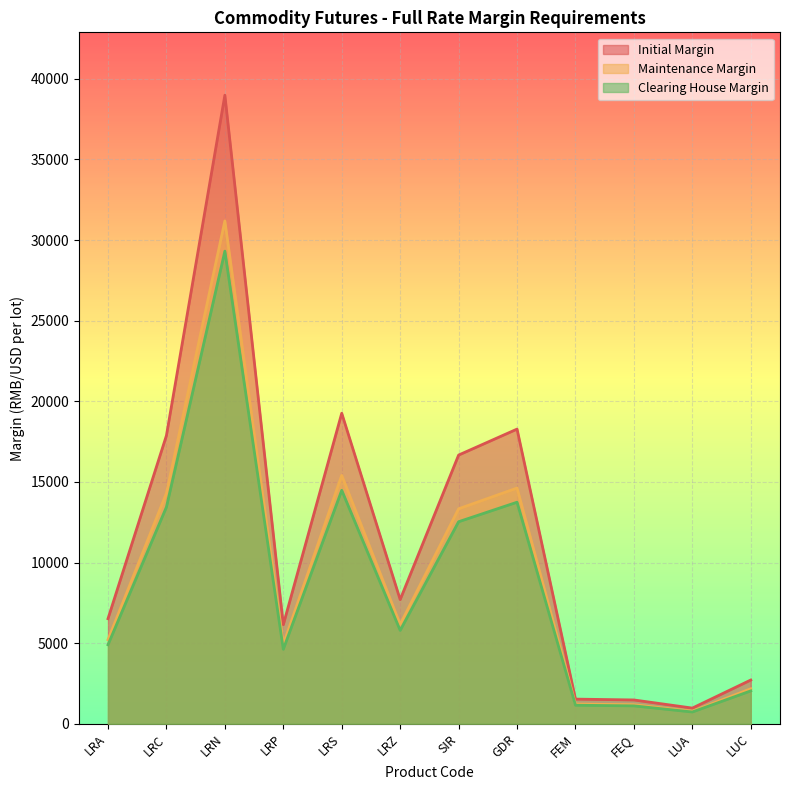

True or false: Clearing House Margin and Maintenance Margin intersect in this chart.

False